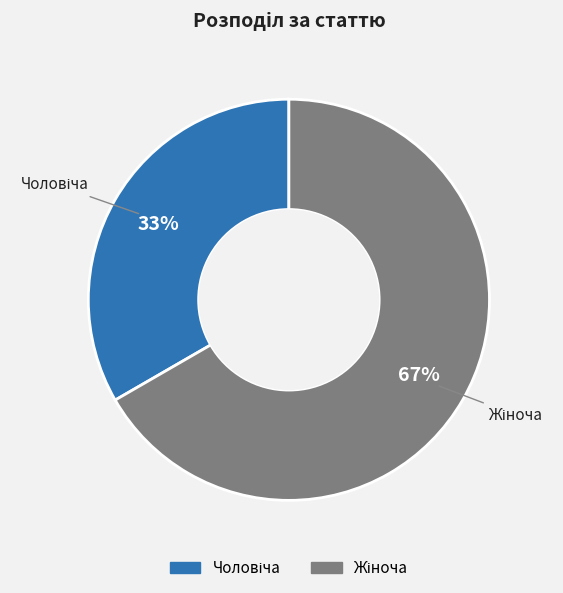

To the nearest percent, what is the average slice percentage?

50%